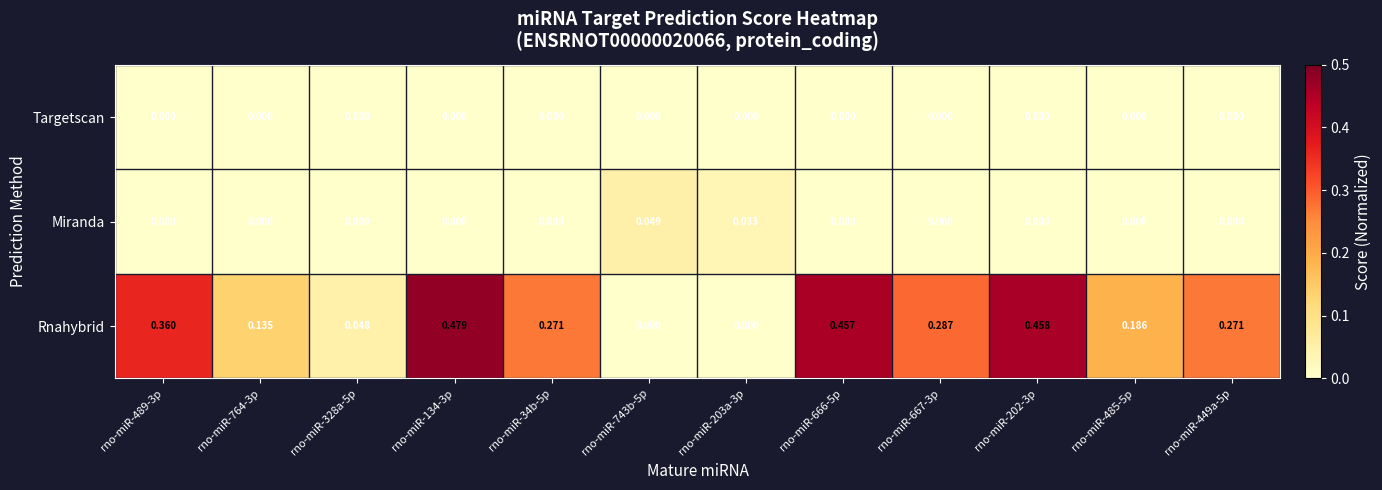

Between rno-miR-328a-5p and rno-miR-743b-5p, which series saw the biggest shift?

Miranda